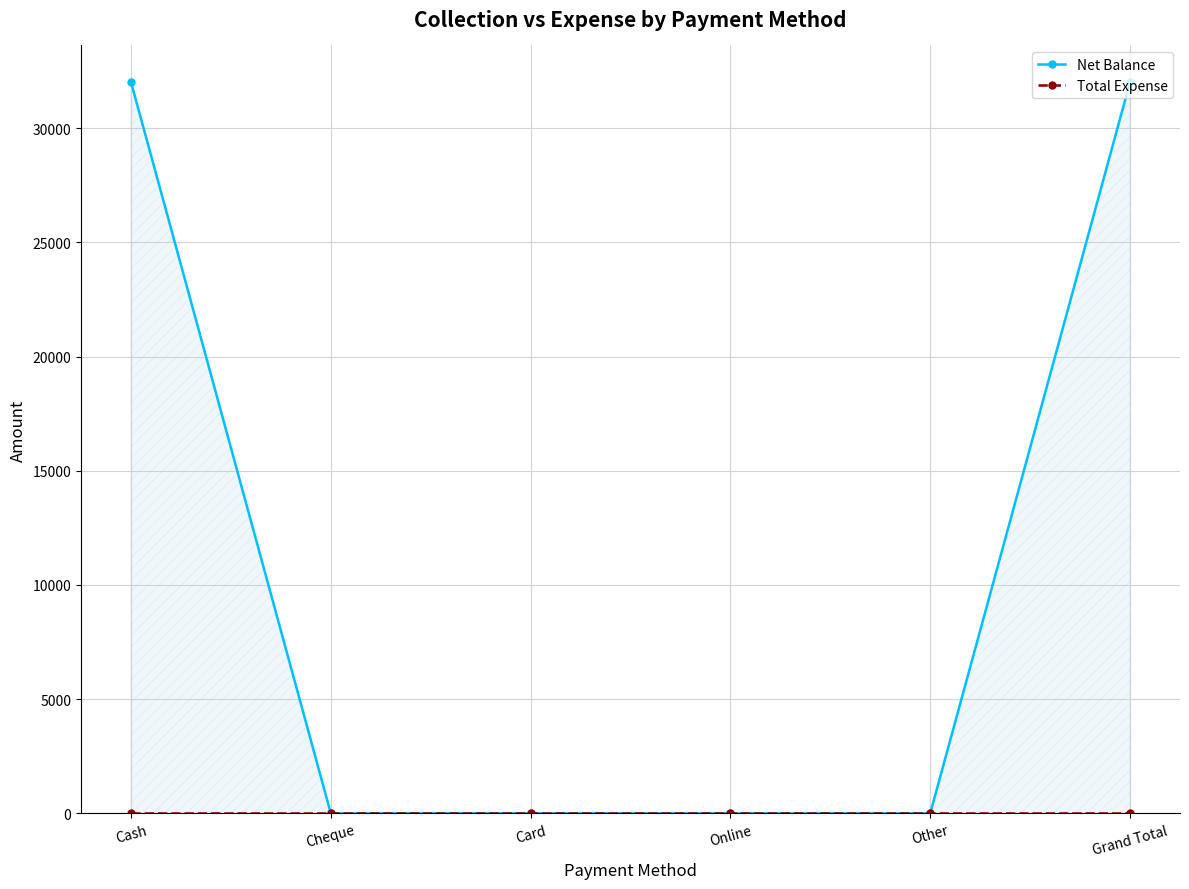

List the labels in order of Total Expense value, largest first.

Cash, Cheque, Card, Online, Other, Grand Total